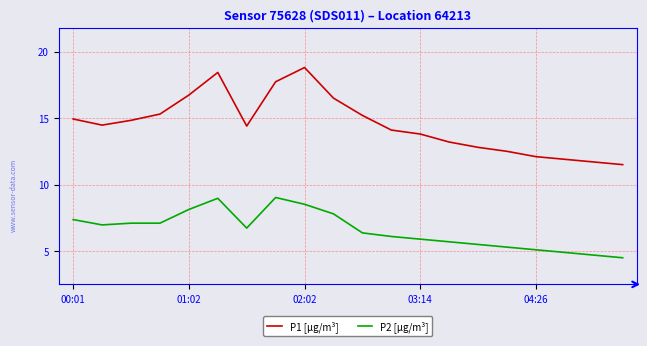

True or false: P2 [µg/m³] and P1 [µg/m³] intersect in this chart.

False